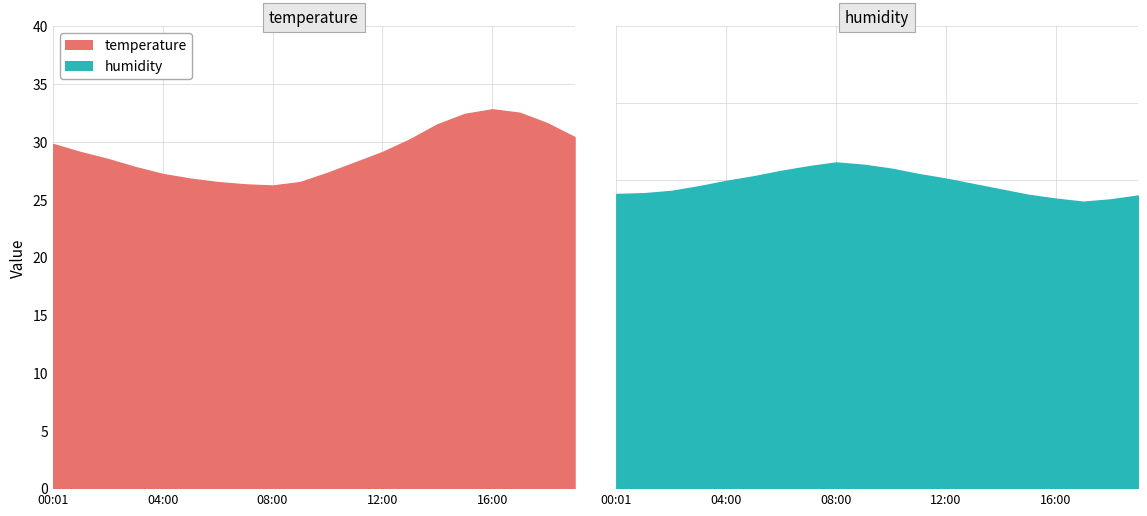

True or false: humidity and temperature intersect in this chart.

False